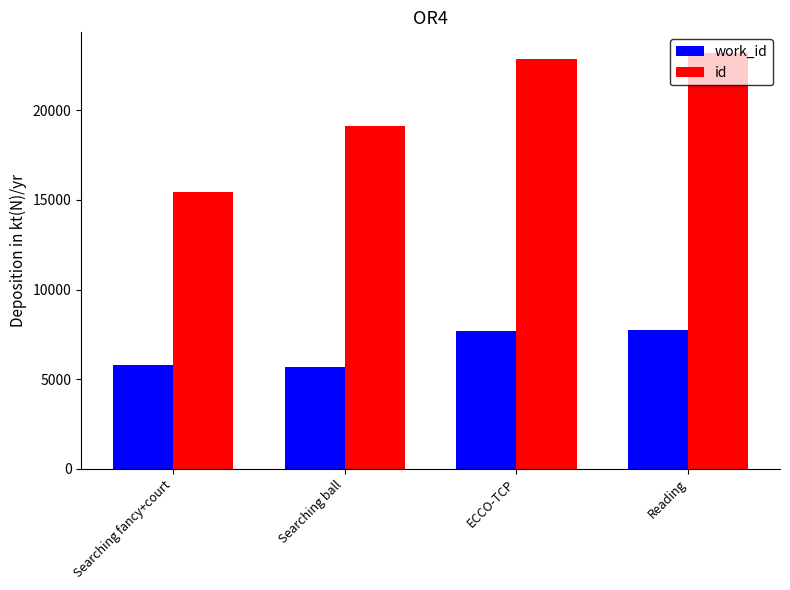

List the series in order of their overall mean, lowest first.

work_id, id